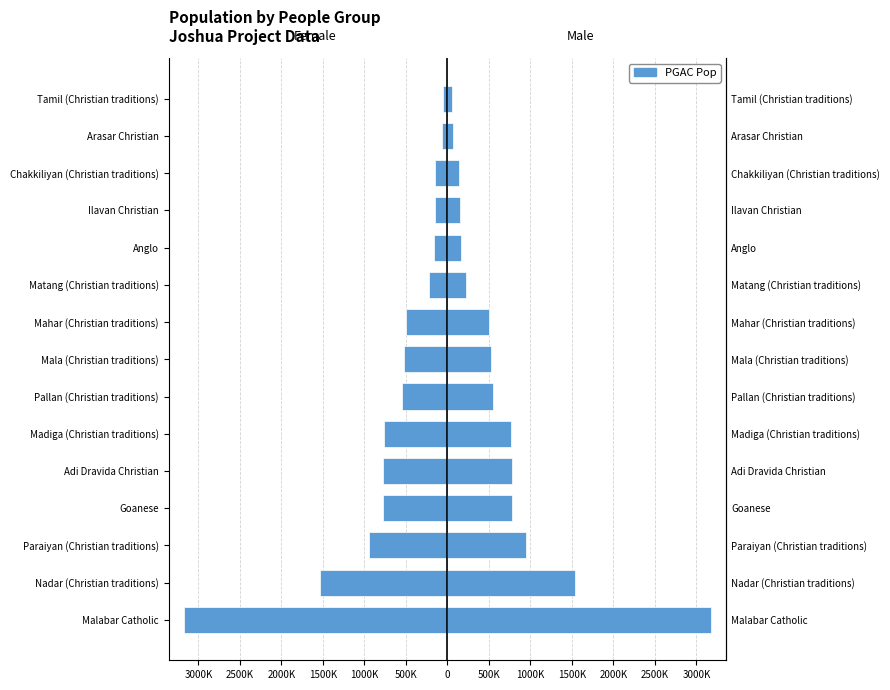

How many data points in Male are less than 528000?

7